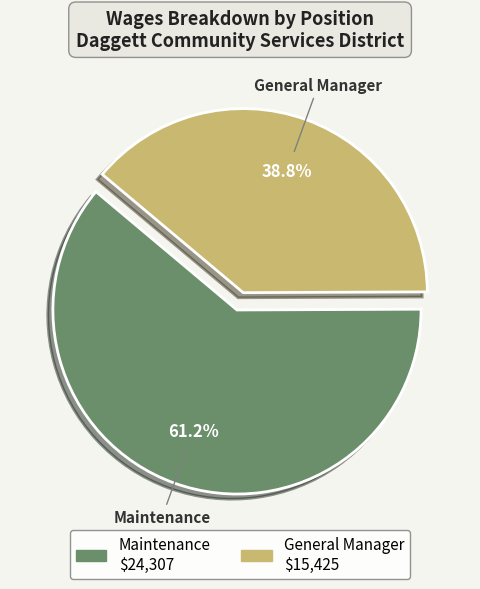

What percentage is the General Manager slice, to the nearest percent?

39%